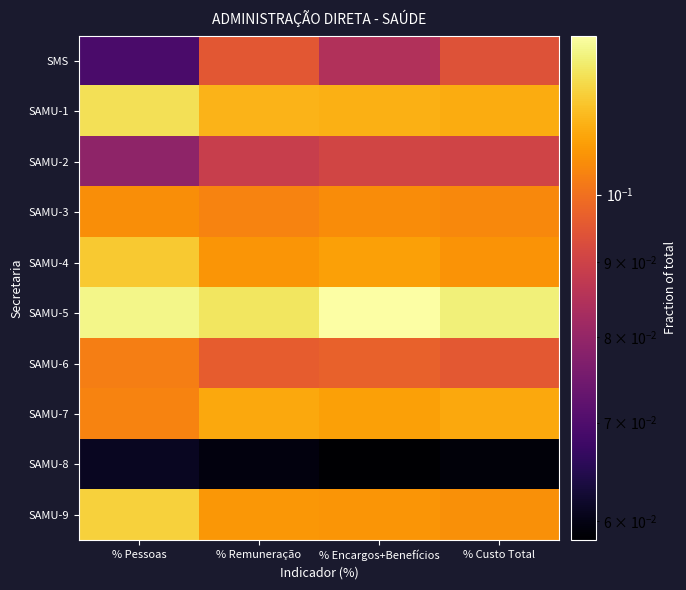

What is the maximum value shown in the chart?

0.1